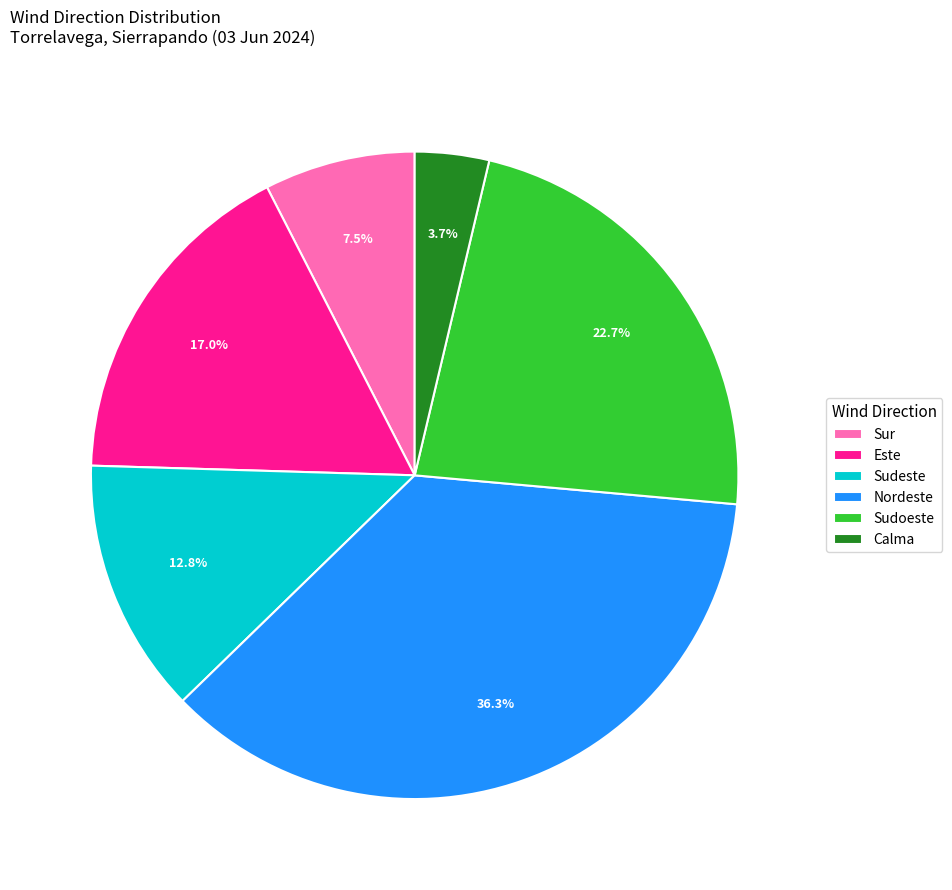

Count the number of slices in the pie.

6